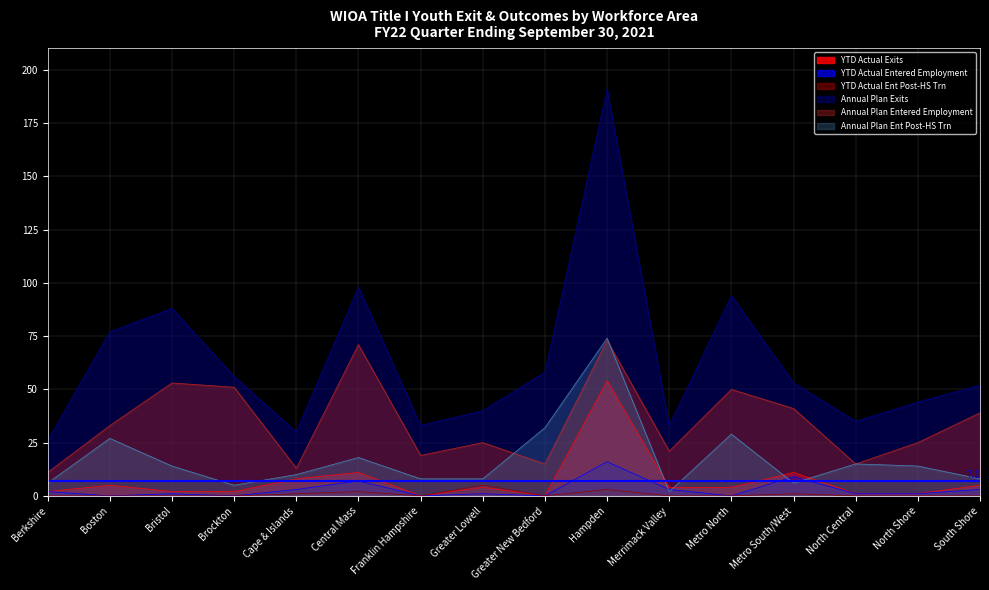

How many values in the YTD Actual Entered Employment series exceed 1?

7